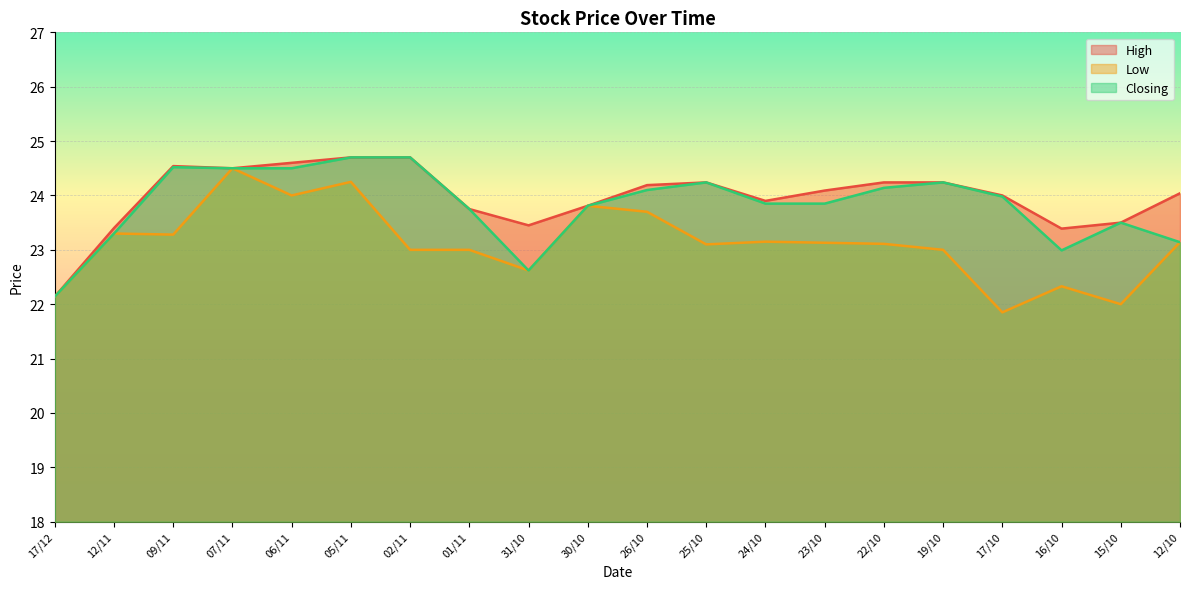

How many lines are shown in the chart?

3